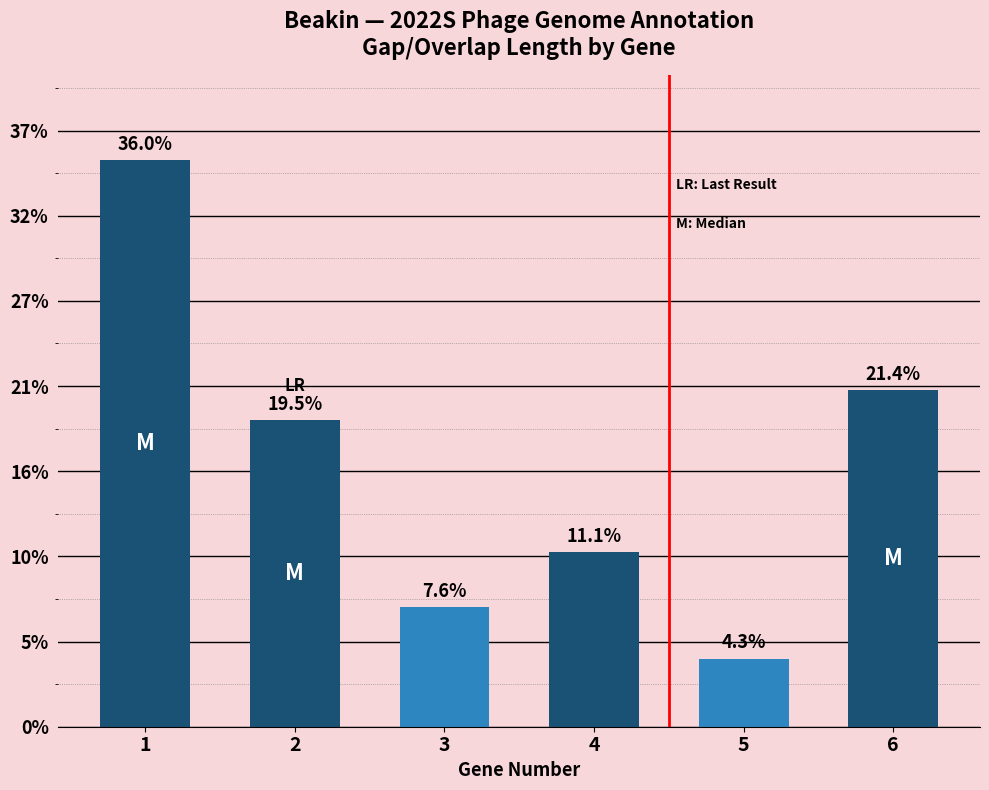

Which label corresponds to the largest value in the chart?

1